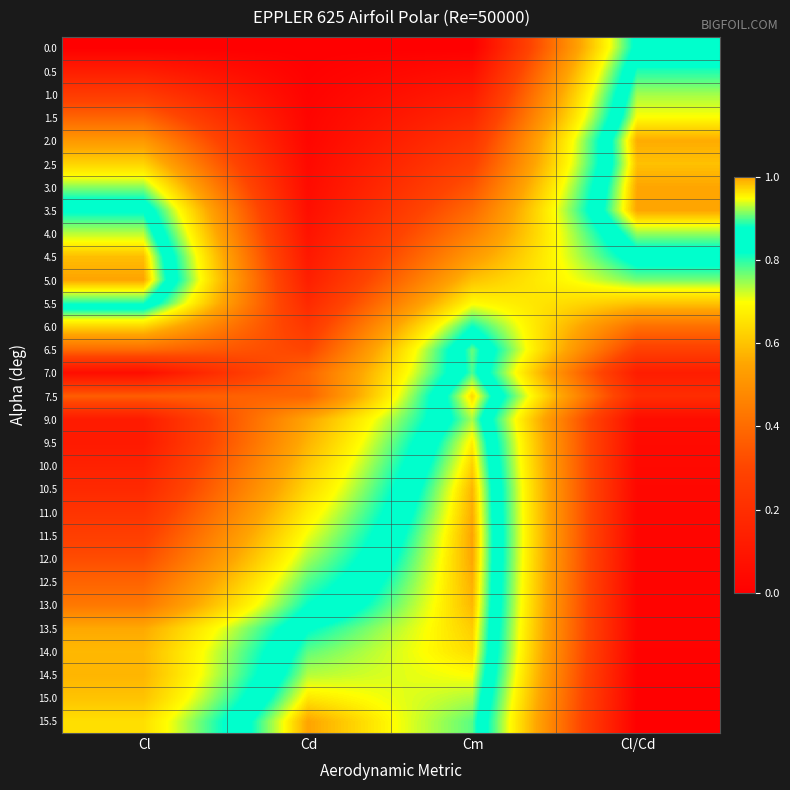

Which label corresponds to the largest value in the chart?

Cl/Cd